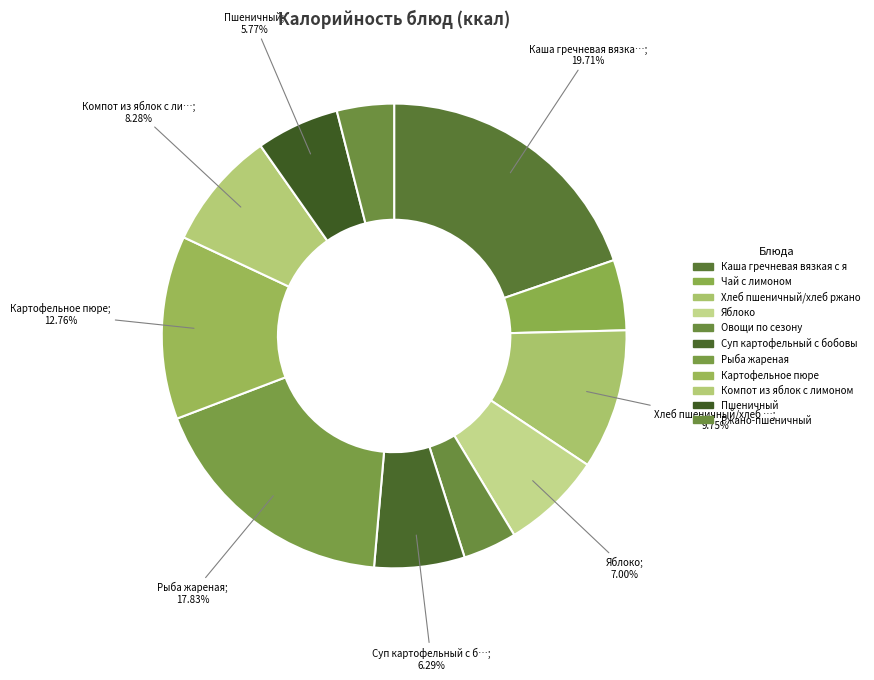

Is there any slice that represents more than half of the pie?

No